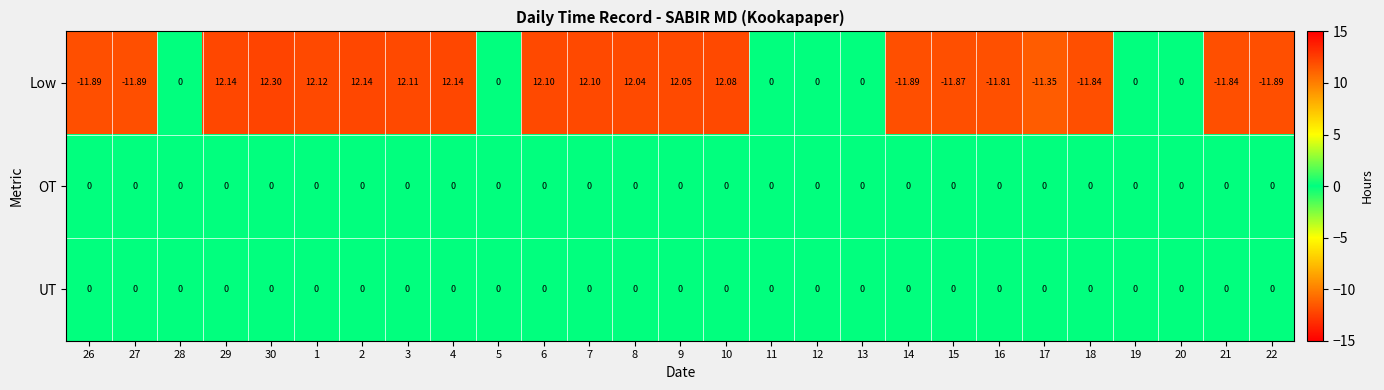

Between 28 and 9, which series saw the biggest shift?

Low